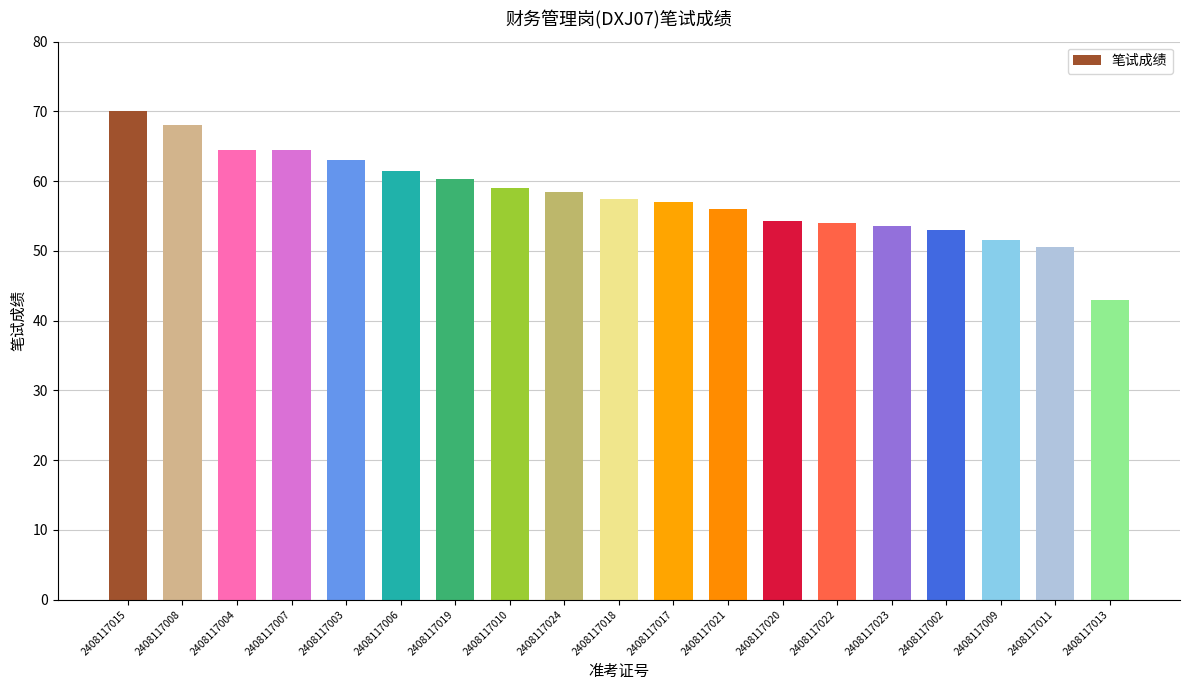

How many bars are there in total?

19